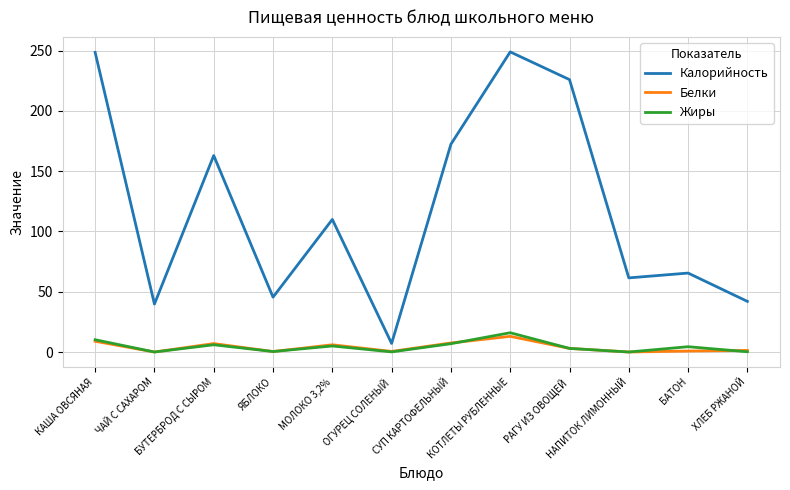

True or false: Белки and Калорийность intersect in this chart.

False